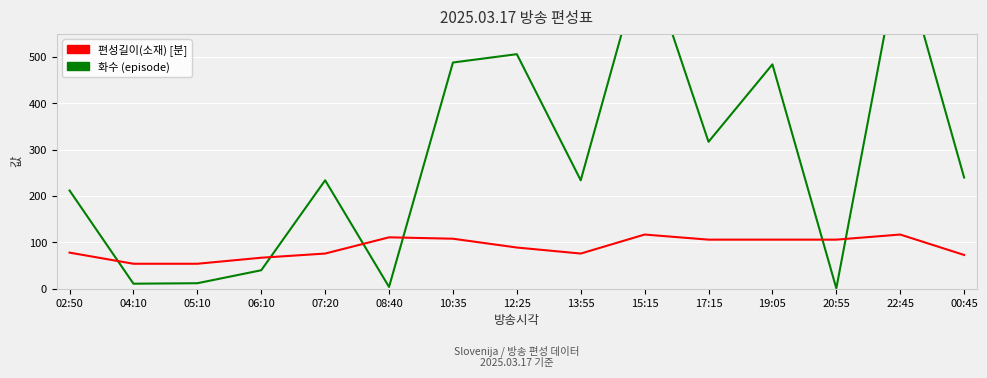

Which series has the widest spread of values?

화수 (episode)